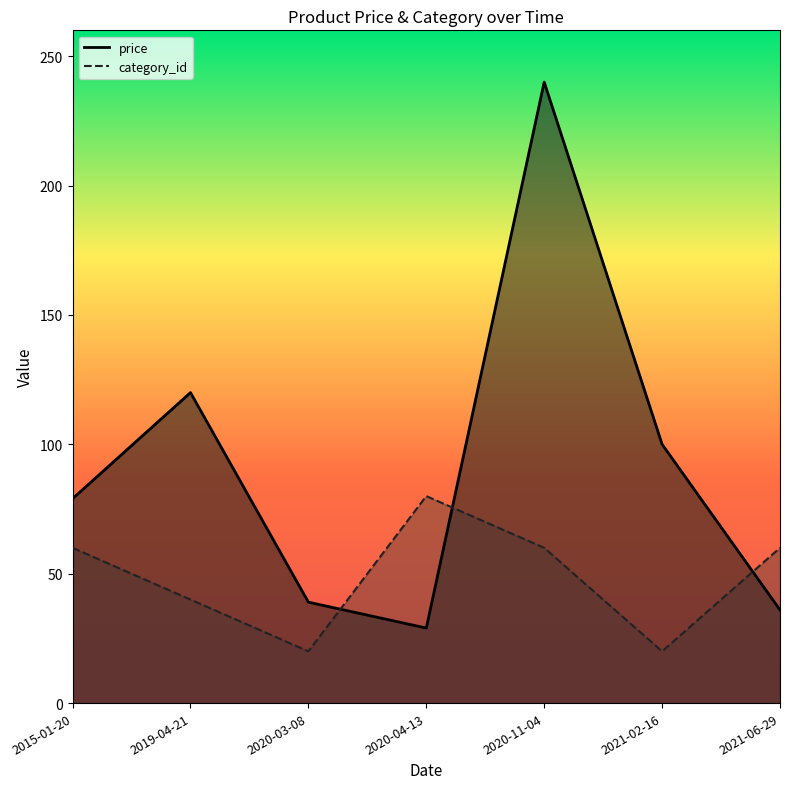

At 2021-06-29, list the series in order from smallest to largest.

price, category_id